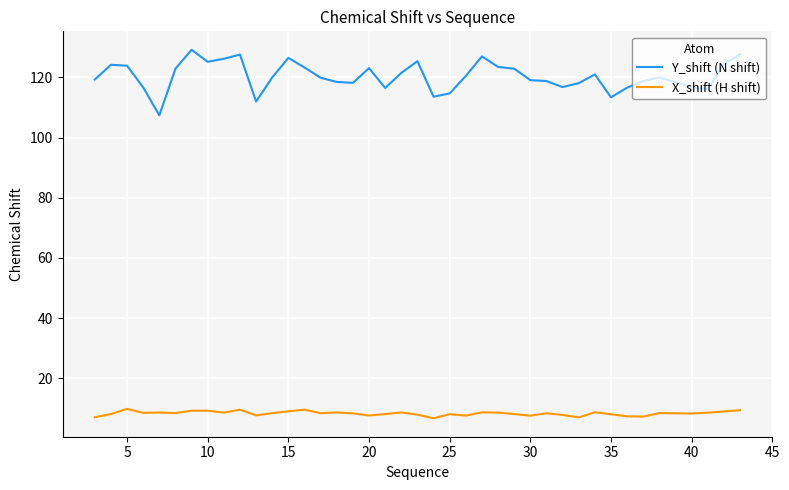

Rank the series by their maximum value, from lowest to highest.

X_shift (H shift), Y_shift (N shift)